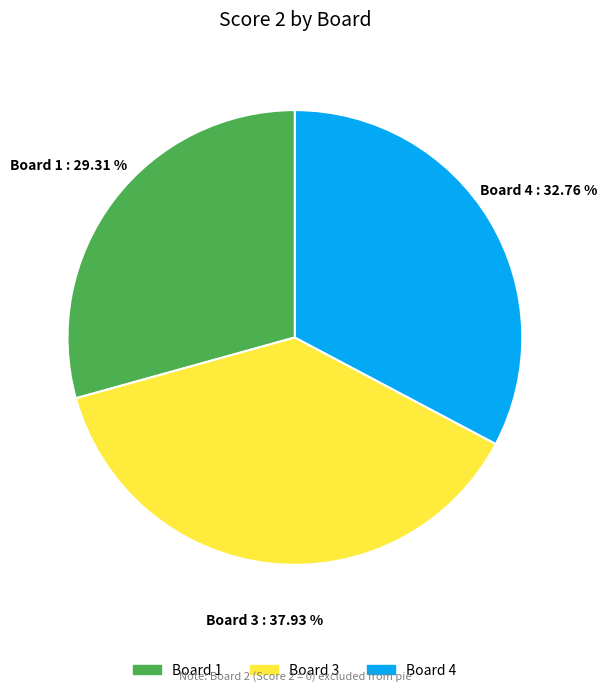

How many slices are in this pie chart?

3